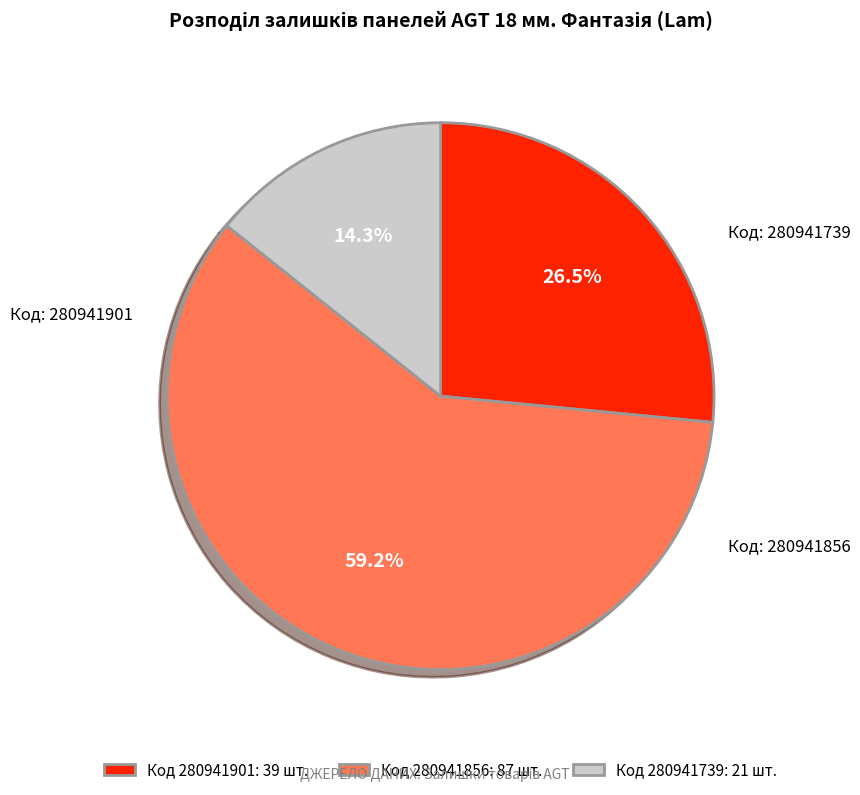

To the nearest percent, what is the difference between the largest and smallest slice percentages?

45%